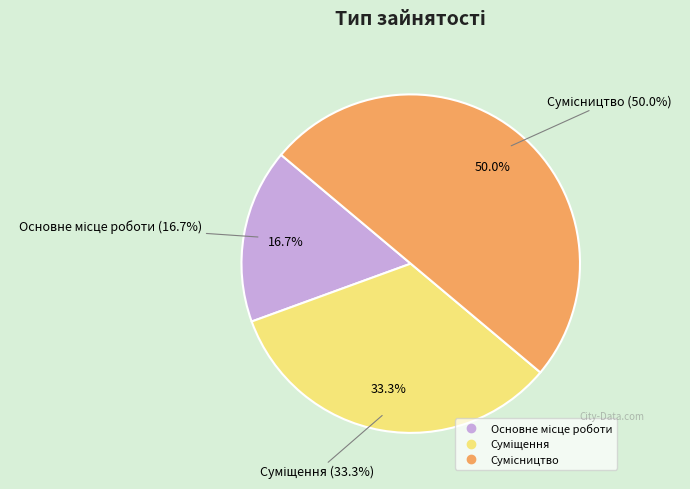

Rank the categories by value from lowest to highest.

Основне місце роботи, Суміщення, Сумісництво